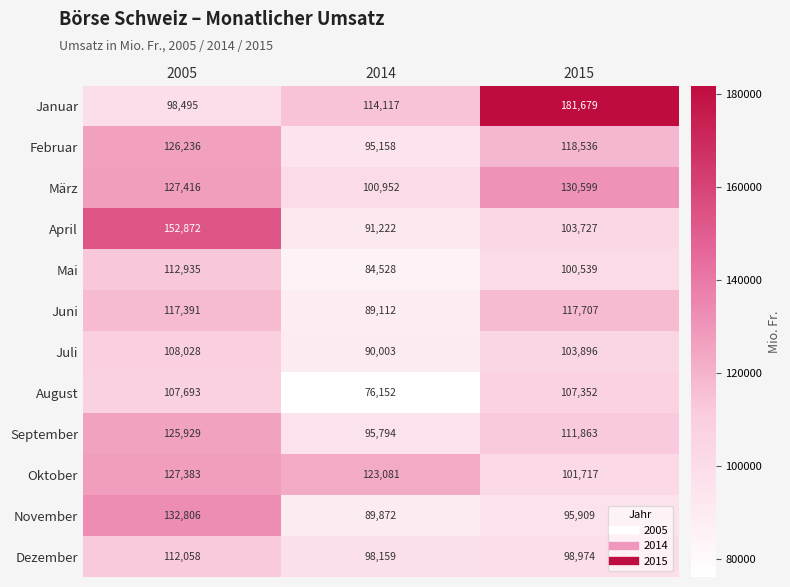

What is the approximate value of Mai at 2005?

112935